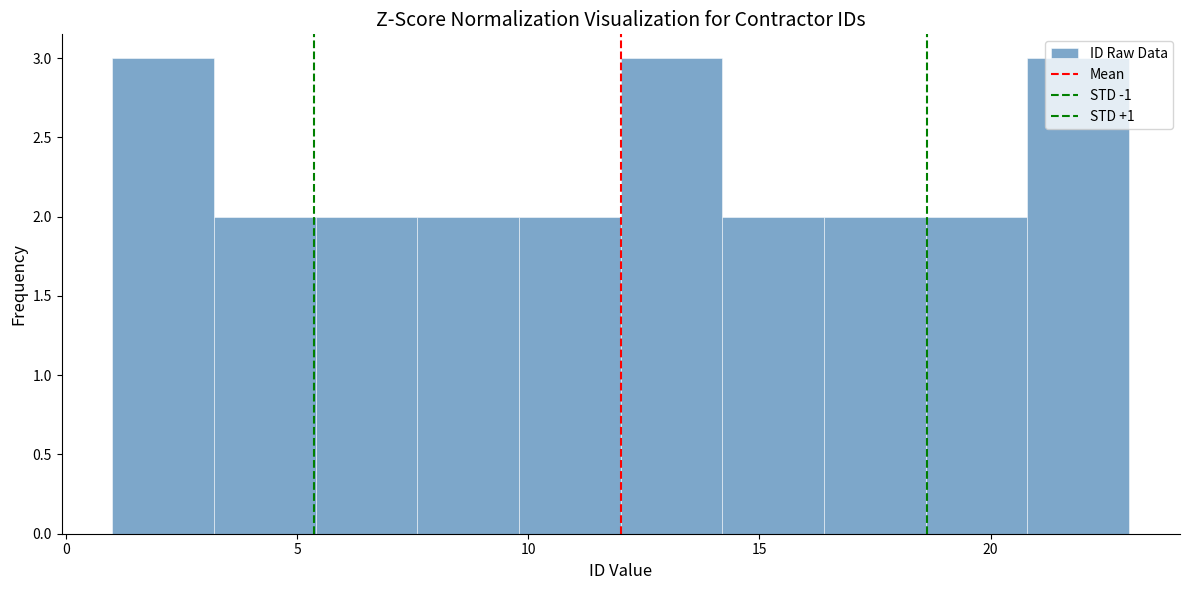

What is the height of the bar covering 14.2 to 16.4 on the x-axis? Neither the bar edges nor the heights are printed on the chart, so give them approximately, as read against the axes.

2